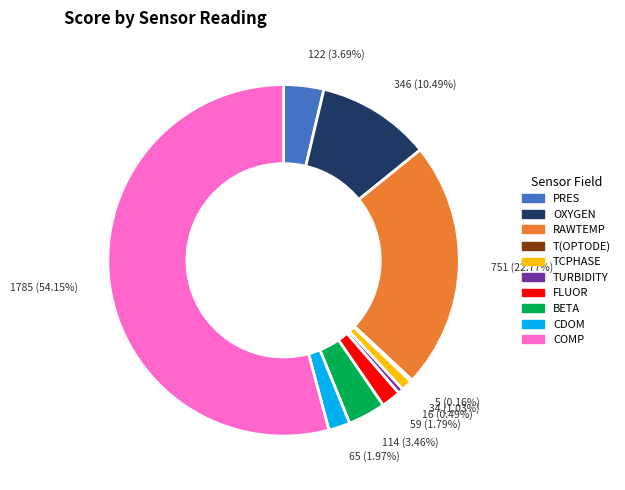

To the nearest percent, what portion does PRES represent?

4%